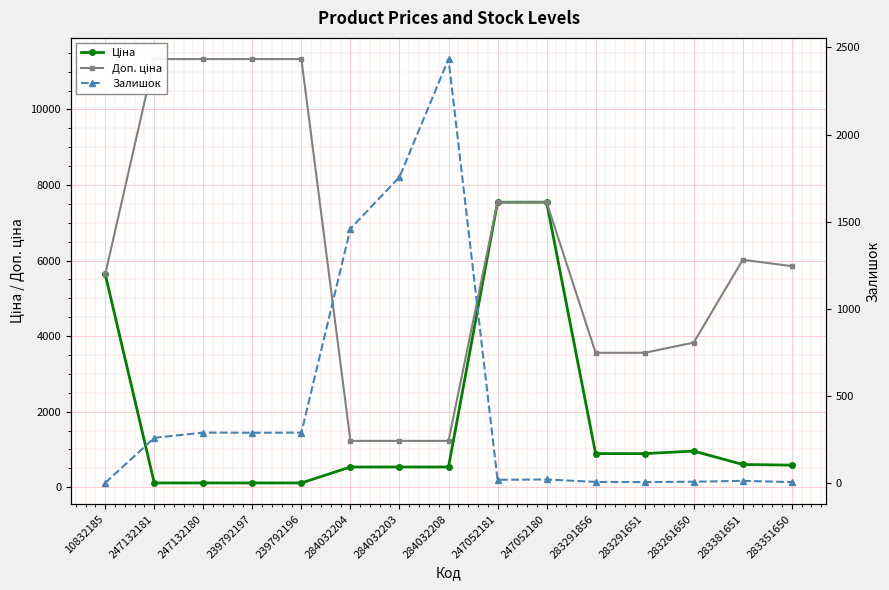

What is the highest value of the Ціна series?

7545.9